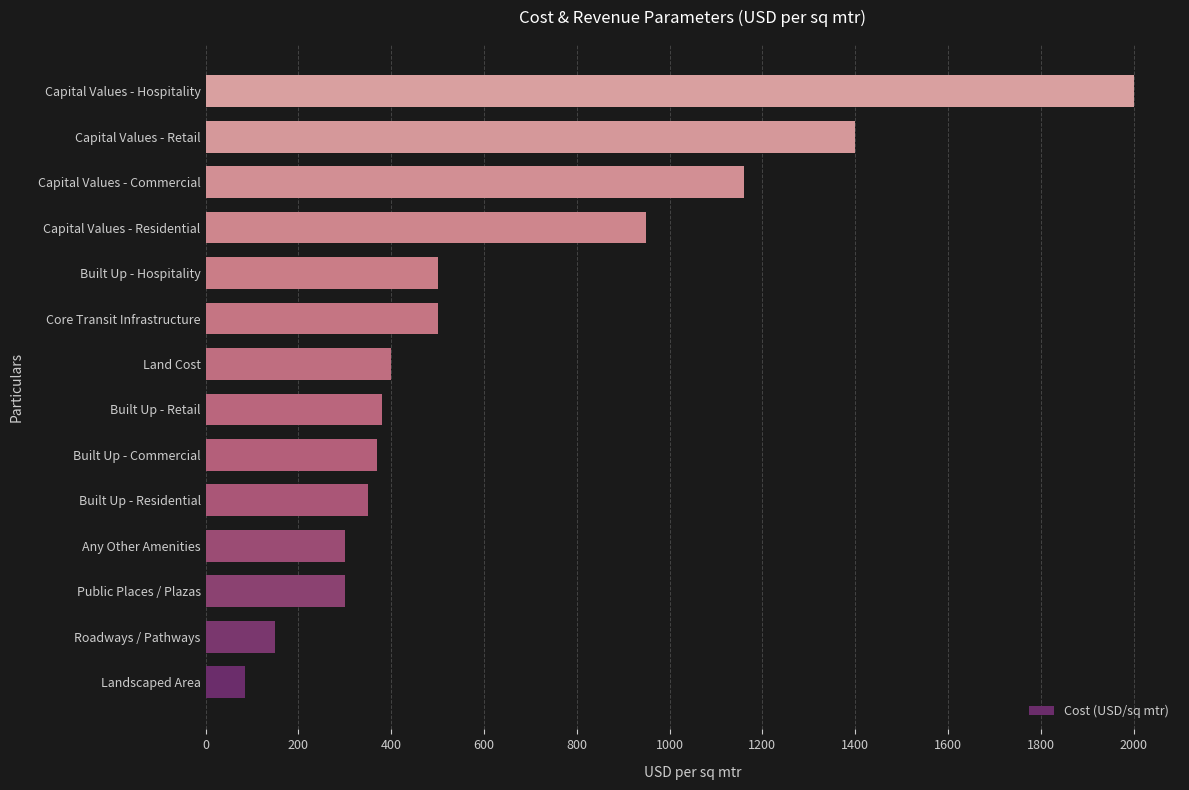

What value does the data have at Roadways / Pathways?

150